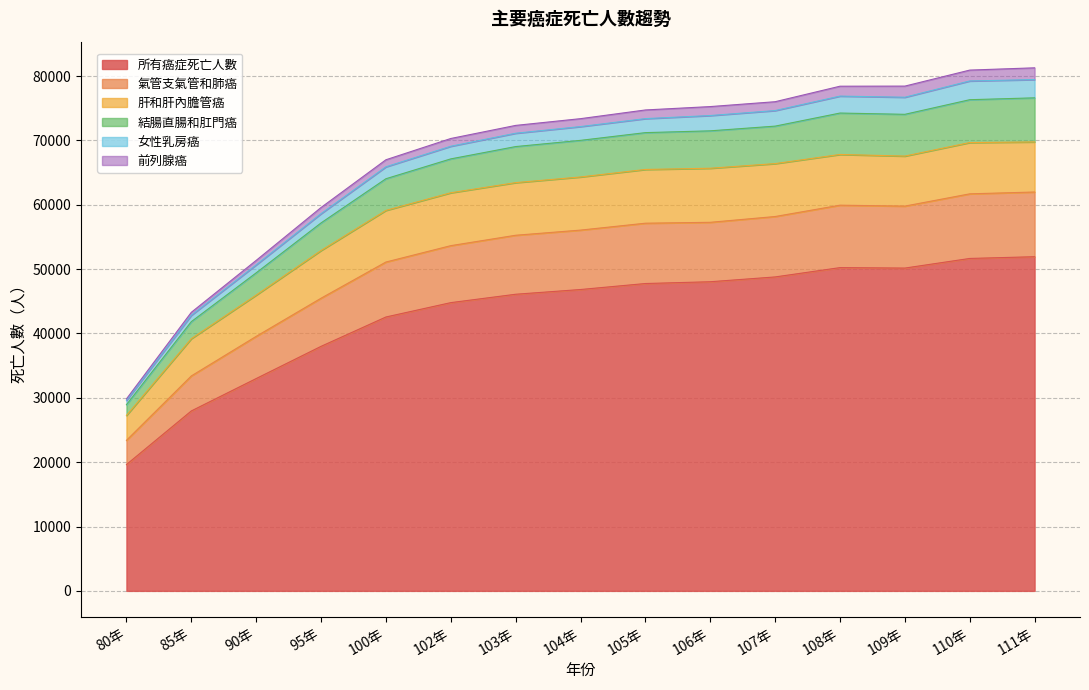

What is the highest value of the 所有癌症死亡人數 series?

51927